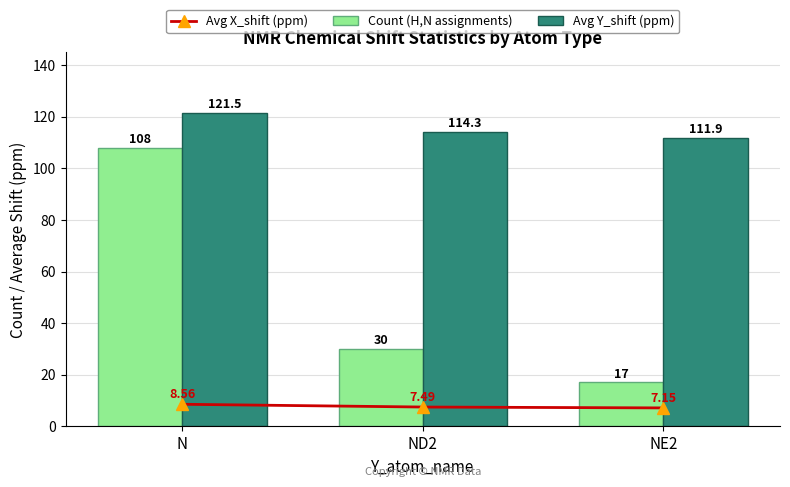

Which category has the highest value across all series?

N